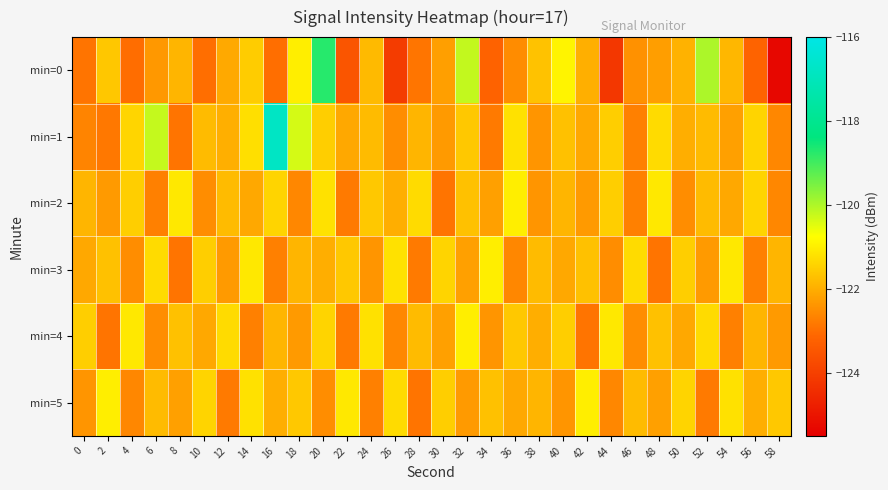

Between 2 and 24, which series saw the biggest shift?

min=4